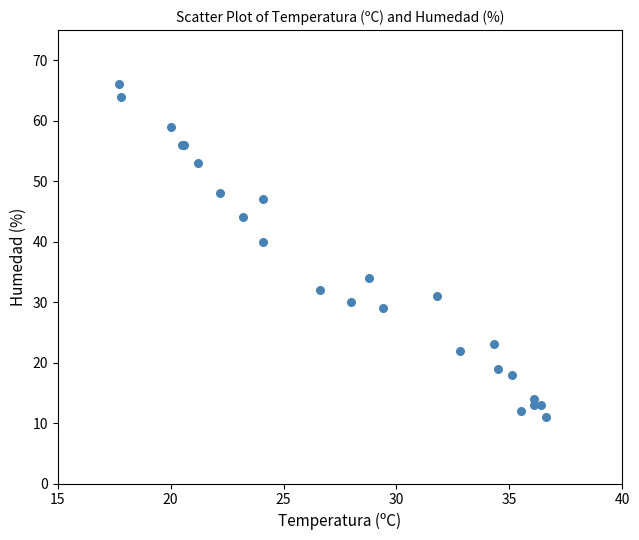

What Y value in the scatter plot is closest to 38?

40